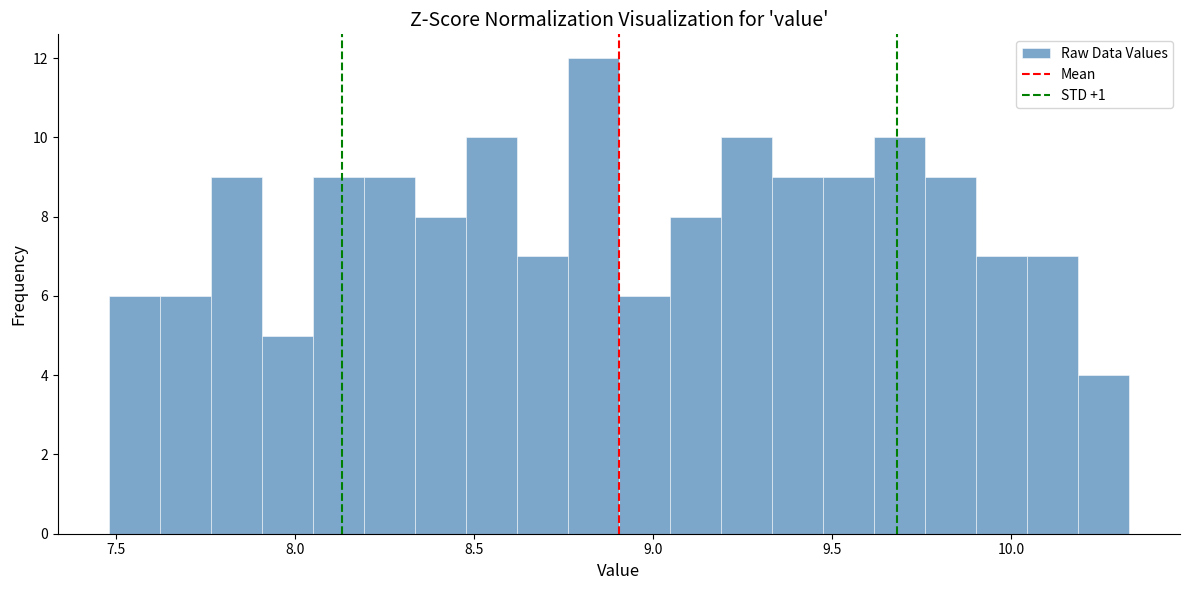

Around what value on the x-axis is the tallest bar? Give the approximate position of its centre, as read against the axis.

8.85